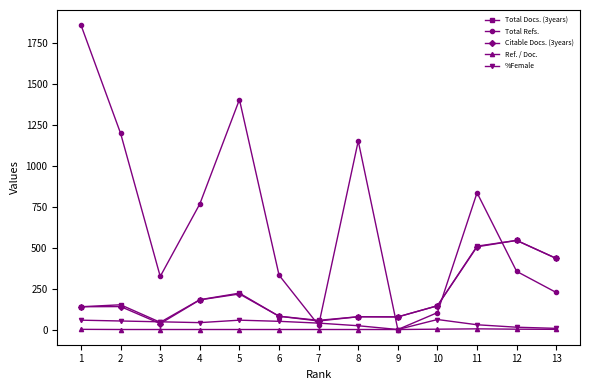

True or false: Total Refs. and Citable Docs. (3years) intersect in this chart.

True